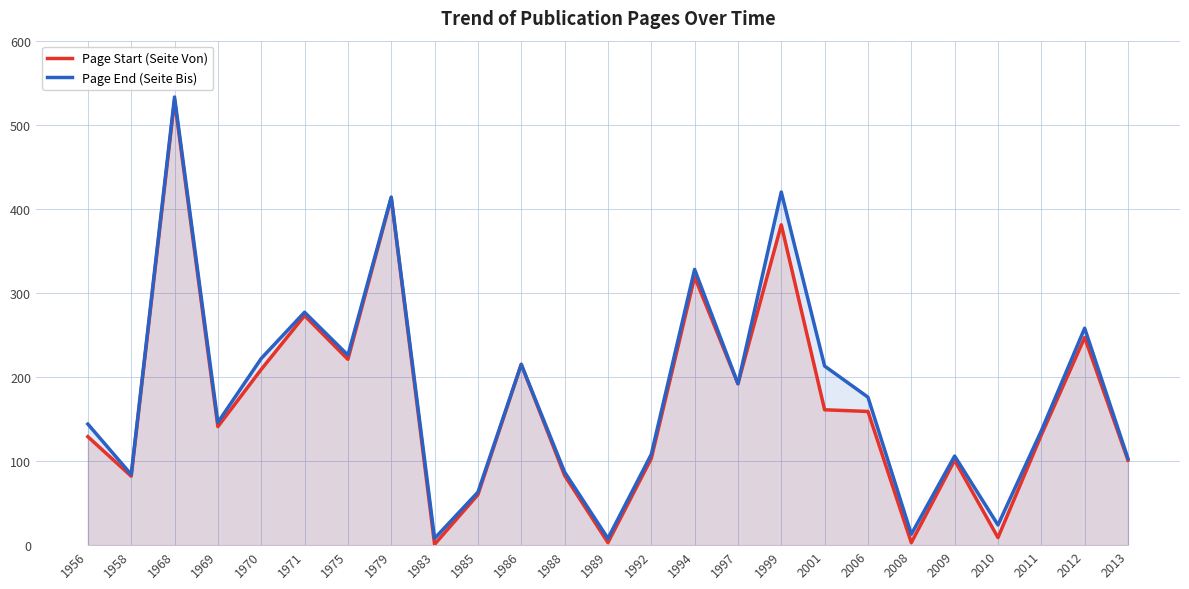

Where is the first local minimum for Page End (Seite Bis)?

1958